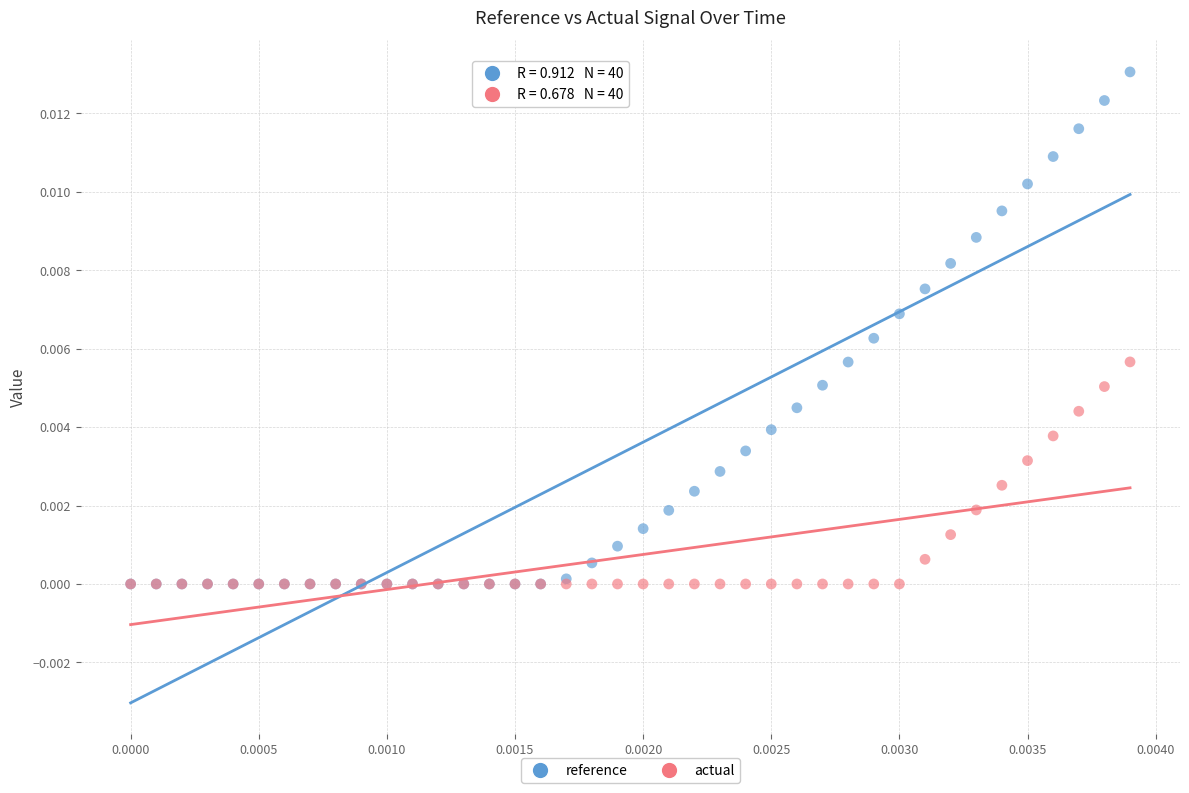

What are all the series names shown in the legend?

reference, actual